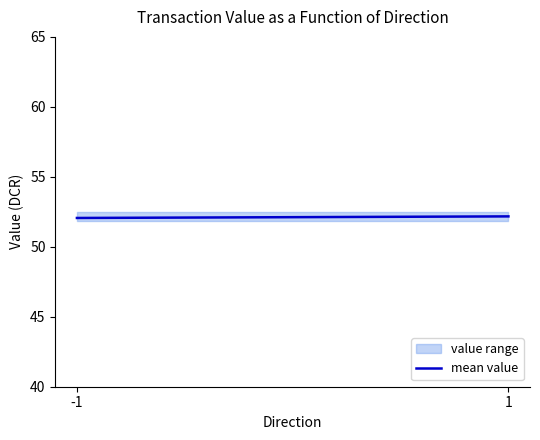

How many categories are shown in the chart?

2